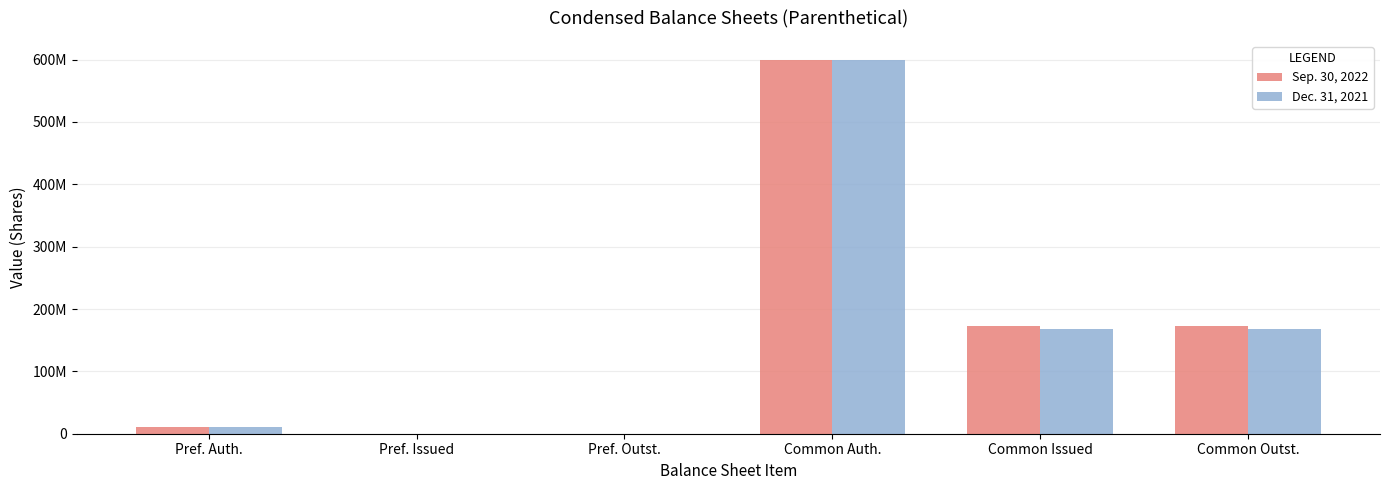

Is the value of Sep. 30, 2022 at Common Auth. greater than the value of Dec. 31, 2021 at Pref. Outst.?

Yes